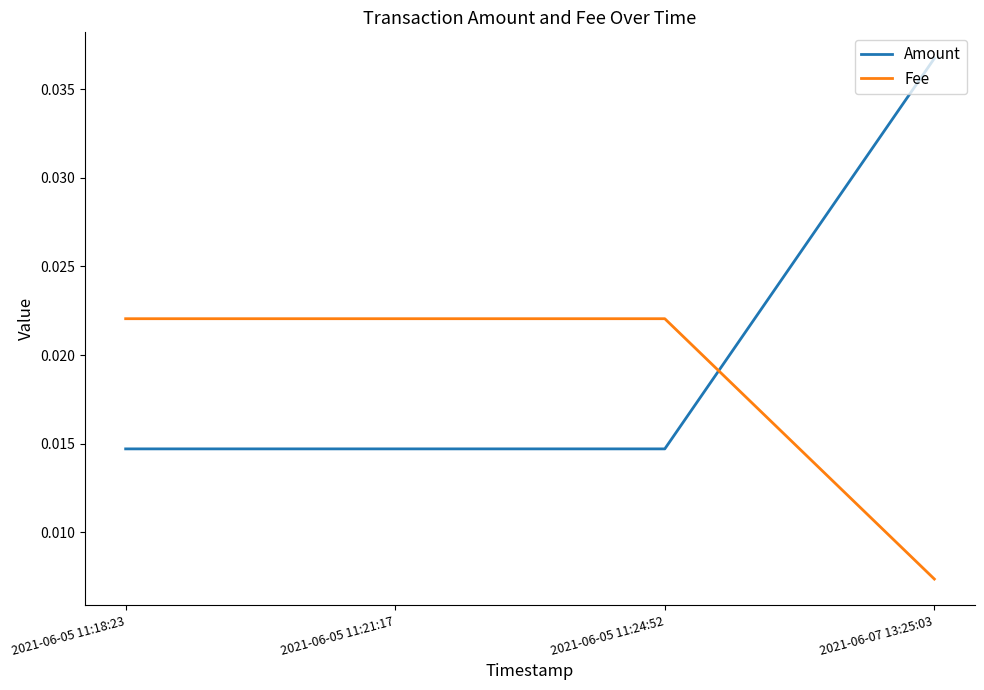

Rank the series at 2021-06-05 11:24:52 from lowest to highest value.

Amount, Fee